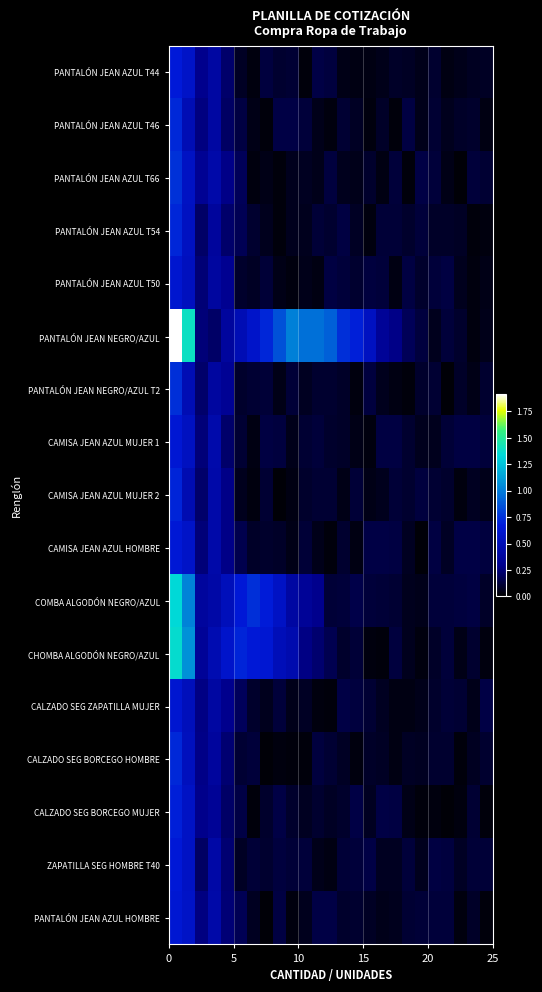

Reading left to right, list all the values displayed in this chart.

PANTALÓN JEAN AZUL T44: 0.7	0.6	0.3	0.4	0.2	0.1	0.0	0.1	0.1	0.1	0.0	0.1	0.1	0.0	0.0	0.0	0.1	0.1	0.1	0.1	0.1	0.0	0.1	0.1	0.1
PANTALÓN JEAN AZUL T46: 0.7	0.5	0.3	0.4	0.2	0.1	0.0	0.0	0.1	0.1	0.1	0.1	0.0	0.1	0.1	0.0	0.1	0.0	0.1	0.1	0.1	0.1	0.1	0.1	0.0
PANTALÓN JEAN AZUL T66: 0.7	0.6	0.3	0.4	0.3	0.2	0.0	0.0	0.0	0.1	0.1	0.1	0.1	0.1	0.1	0.1	0.0	0.1	0.0	0.1	0.1	0.0	0.0	0.1	0.1
PANTALÓN JEAN AZUL T54: 0.7	0.6	0.2	0.4	0.2	0.2	0.1	0.1	0.0	0.1	0.1	0.1	0.1	0.1	0.1	0.0	0.1	0.1	0.1	0.1	0.1	0.1	0.1	0.0	0.0
PANTALÓN JEAN AZUL T50: 0.6	0.5	0.2	0.4	0.3	0.1	0.1	0.1	0.0	0.0	0.1	0.0	0.1	0.1	0.1	0.1	0.1	0.0	0.1	0.1	0.1	0.1	0.1	0.0	0.0
PANTALÓN JEAN NEGRO/AZUL: 1.9	1.4	0.3	0.2	0.4	0.5	0.6	0.7	0.9	1.0	1.0	1.0	0.9	0.7	0.7	0.6	0.3	0.3	0.2	0.1	0.1	0.1	0.1	0.0	0.1
PANTALÓN JEAN NEGRO/AZUL T2: 0.7	0.5	0.2	0.4	0.3	0.1	0.1	0.1	0.1	0.1	0.1	0.1	0.1	0.1	0.0	0.1	0.1	0.0	0.0	0.1	0.1	0.0	0.1	0.0	0.1
CAMISA JEAN AZUL MUJER 1: 0.6	0.6	0.3	0.4	0.2	0.1	0.0	0.1	0.1	0.1	0.1	0.1	0.1	0.1	0.1	0.0	0.1	0.1	0.1	0.1	0.1	0.1	0.1	0.1	0.1
CAMISA JEAN AZUL MUJER 2: 0.7	0.5	0.2	0.4	0.3	0.1	0.0	0.1	0.0	0.0	0.1	0.1	0.1	0.0	0.1	0.1	0.1	0.1	0.1	0.1	0.1	0.1	0.0	0.1	0.1
CAMISA JEAN AZUL HOMBRE: 0.7	0.6	0.3	0.4	0.3	0.2	0.1	0.1	0.1	0.0	0.1	0.1	0.0	0.1	0.0	0.1	0.1	0.1	0.1	0.0	0.1	0.1	0.1	0.1	0.1
COMBA ALGODÓN NEGRO/AZUL: 1.3	1.0	0.4	0.4	0.5	0.7	0.7	0.7	0.6	0.4	0.3	0.3	0.1	0.1	0.2	0.1	0.1	0.1	0.1	0.1	0.1	0.1	0.1	0.1	0.1
CHOMBA ALGODÓN NEGRO/AZUL: 1.4	1.1	0.4	0.5	0.6	0.7	0.7	0.6	0.5	0.5	0.3	0.2	0.2	0.1	0.1	0.0	0.0	0.1	0.1	0.0	0.1	0.1	0.0	0.1	0.0
CALZADO SEG ZAPATILLA MUJER: 0.6	0.5	0.3	0.4	0.3	0.2	0.1	0.1	0.1	0.1	0.1	0.0	0.0	0.1	0.1	0.1	0.1	0.0	0.0	0.1	0.1	0.1	0.1	0.1	0.1
CALZADO SEG BORCEGO HOMBRE: 0.7	0.5	0.3	0.4	0.2	0.1	0.1	0.0	0.0	0.0	0.0	0.1	0.1	0.1	0.0	0.1	0.1	0.0	0.1	0.1	0.1	0.1	0.0	0.1	0.1
CALZADO SEG BORCEGO MUJER: 0.7	0.6	0.3	0.3	0.2	0.1	0.0	0.1	0.1	0.1	0.1	0.1	0.1	0.1	0.1	0.1	0.1	0.1	0.0	0.0	0.0	0.0	0.0	0.1	0.0
ZAPATILLA SEG HOMBRE T40: 0.7	0.6	0.2	0.4	0.2	0.1	0.1	0.1	0.1	0.1	0.1	0.1	0.0	0.1	0.1	0.1	0.1	0.1	0.1	0.1	0.1	0.1	0.1	0.1	0.1
PANTALÓN JEAN AZUL HOMBRE: 0.6	0.6	0.3	0.4	0.2	0.2	0.1	0.0	0.1	0.0	0.1	0.1	0.1	0.1	0.1	0.1	0.1	0.1	0.1	0.1	0.1	0.1	0.0	0.1	0.0